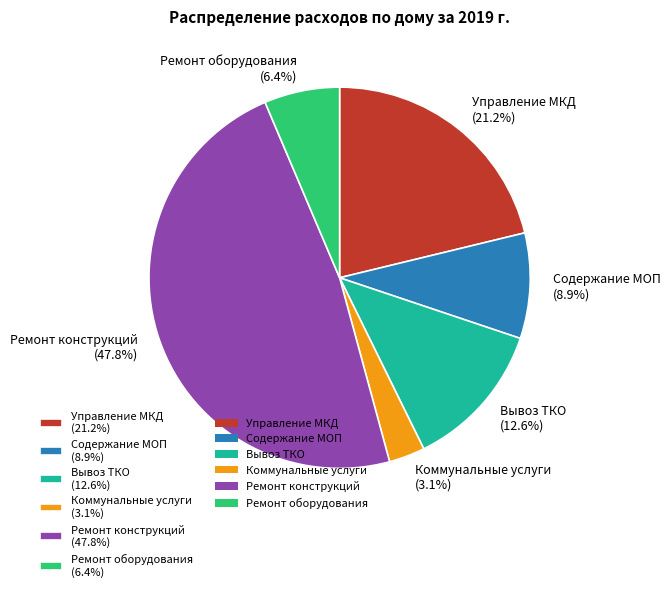

What is the smallest slice in the pie chart?

Коммунальные услуги